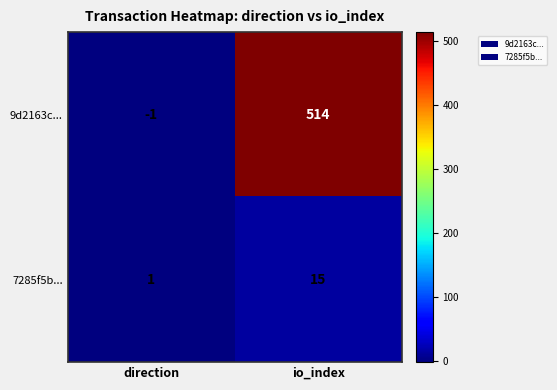

How many categories are shown in the chart?

2